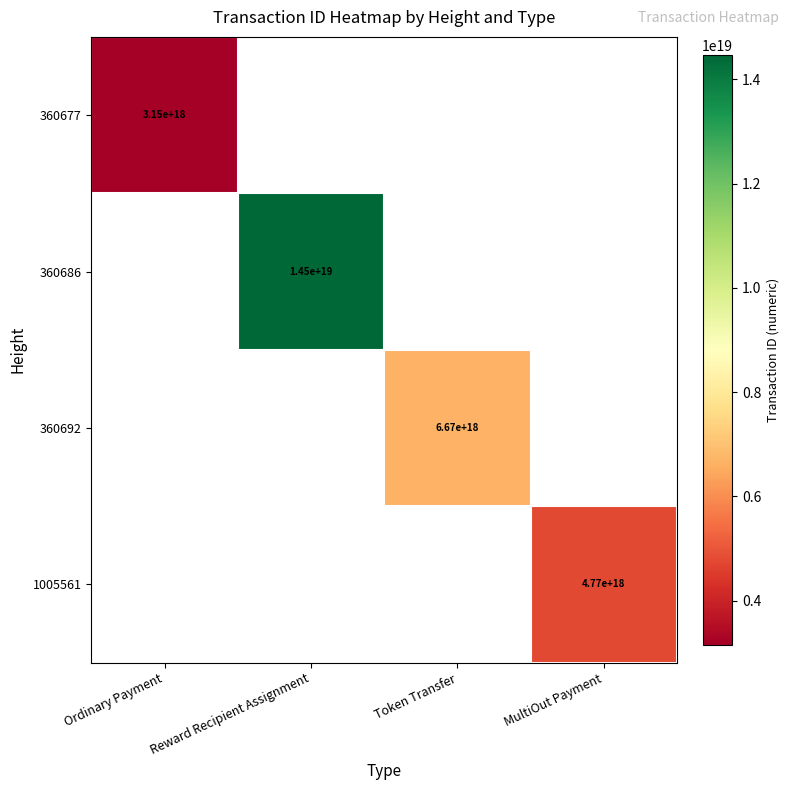

Is it true that 1005561 equals 4770000000000000000 at MultiOut Payment?

True